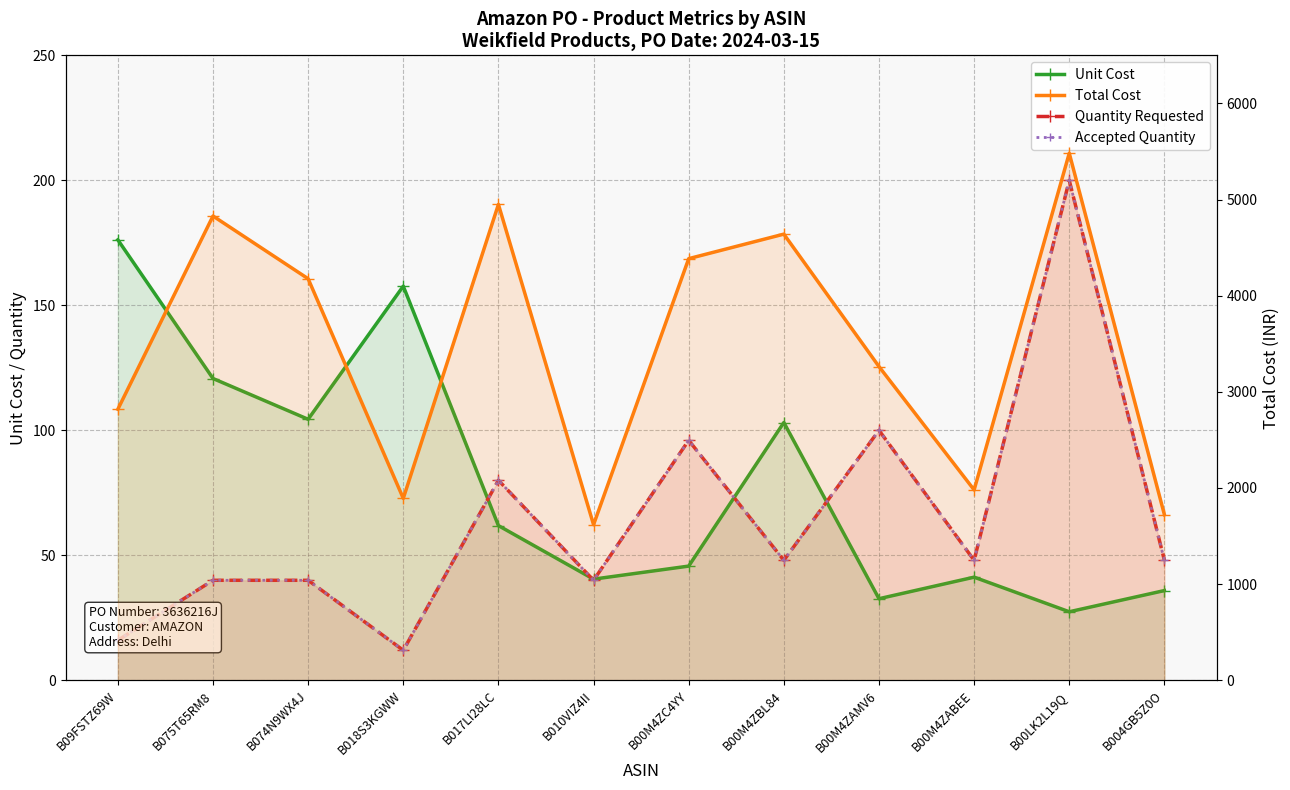

What is the sum of the Unit Cost values at B018S3KGWW and B004GB5Z0O?

193.6